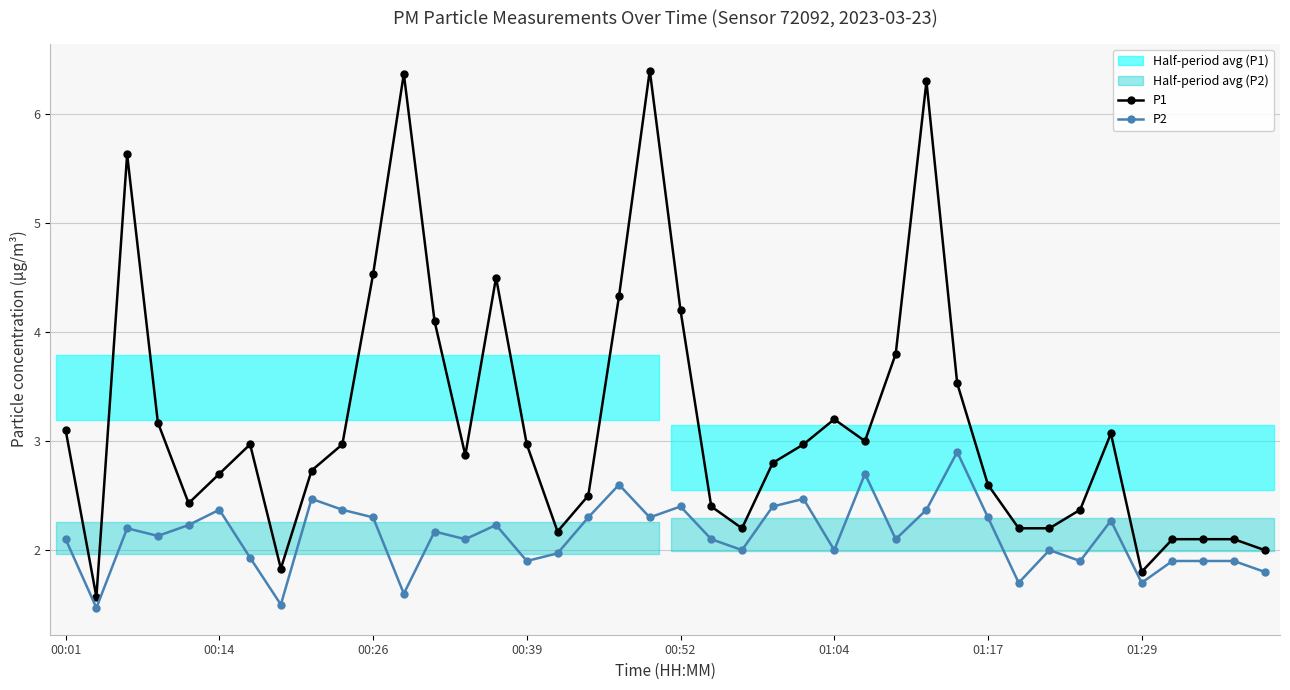

What is the lowest value of the P2 series?

1.5